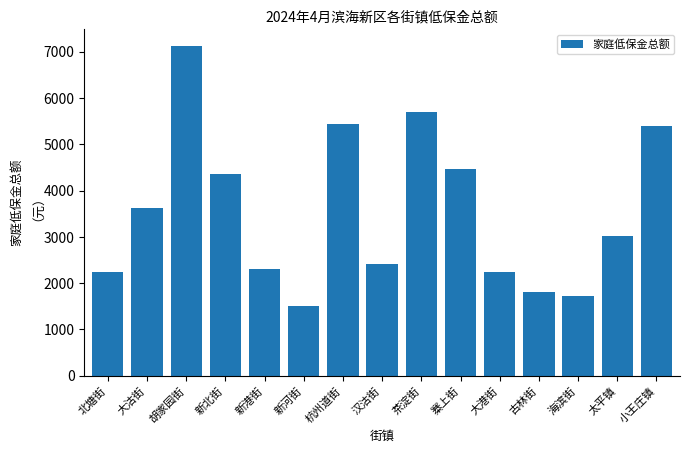

Approximately how many times larger is the value at 古林街 compared to 海滨街?

1.1